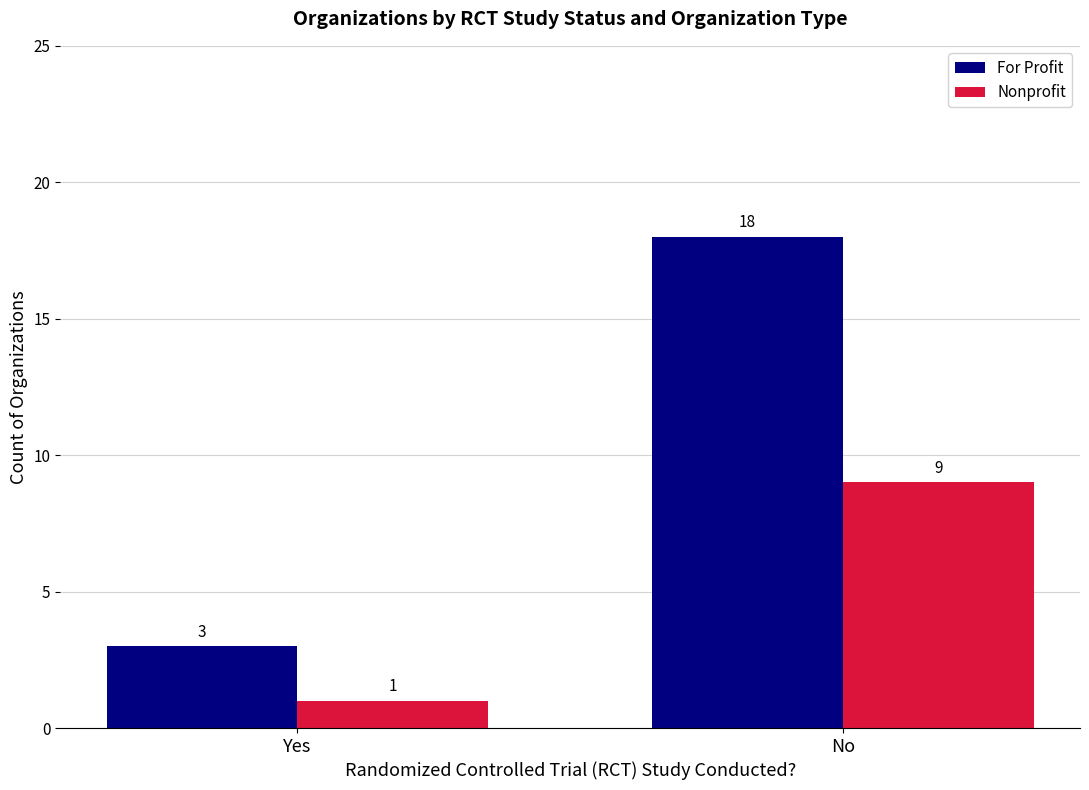

At which label is For Profit closest to 10?

Yes